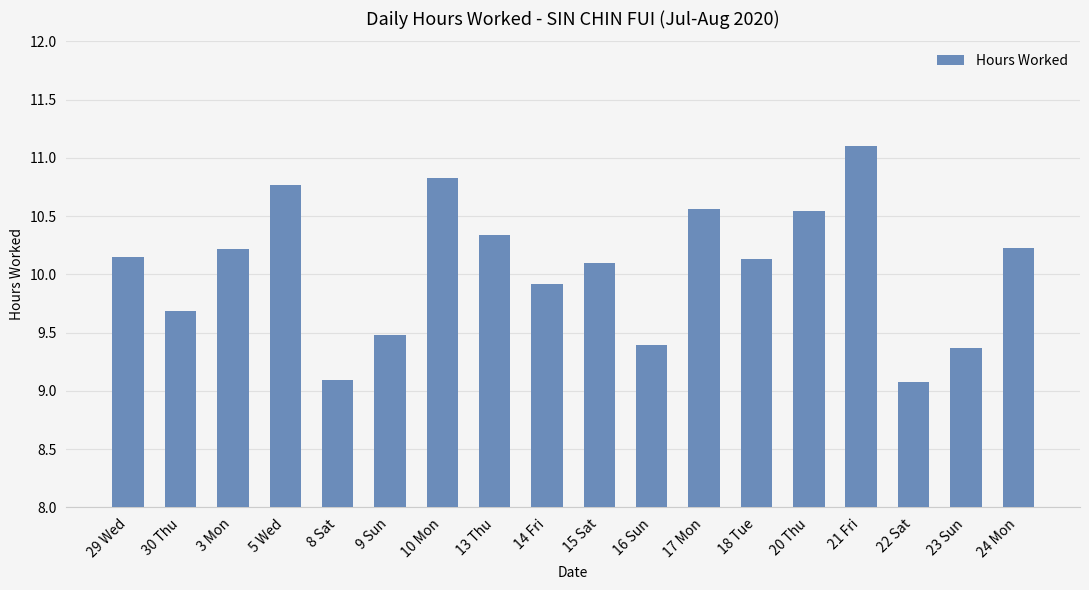

Approximately how many times larger is the value at 18 Tue compared to 24 Mon?

1.0